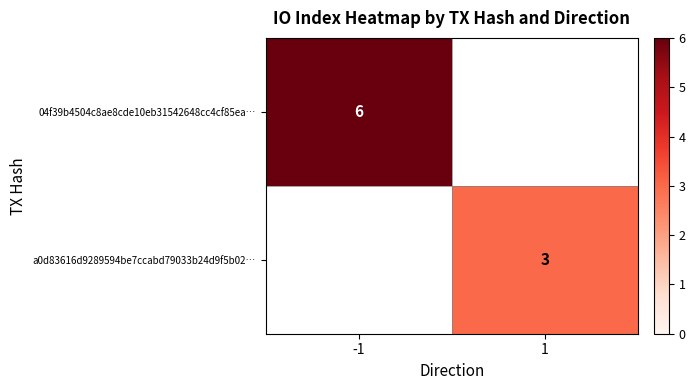

The value of 04f39b4504c8ae8cde10eb31542648cc4cf85ea… at -1 is 6. True or false?

True